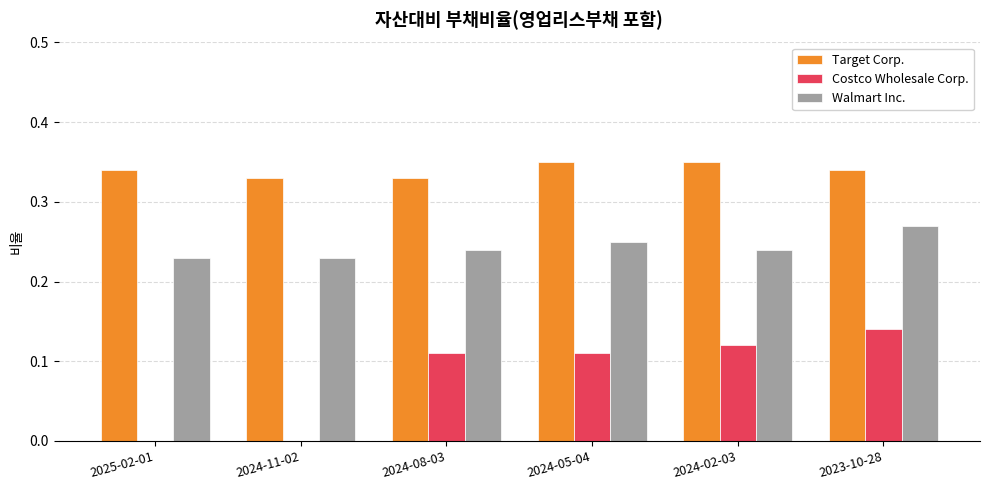

The Walmart Inc. series shows 0.4 at 2024-05-04. True or false?

False